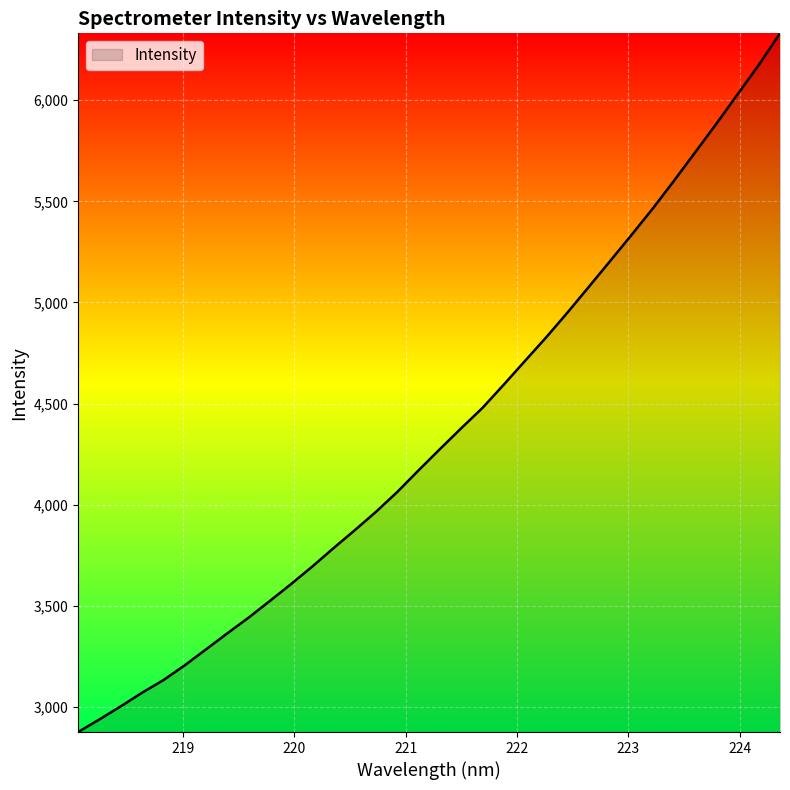

What is the difference between the maximum and minimum values?

3455.7